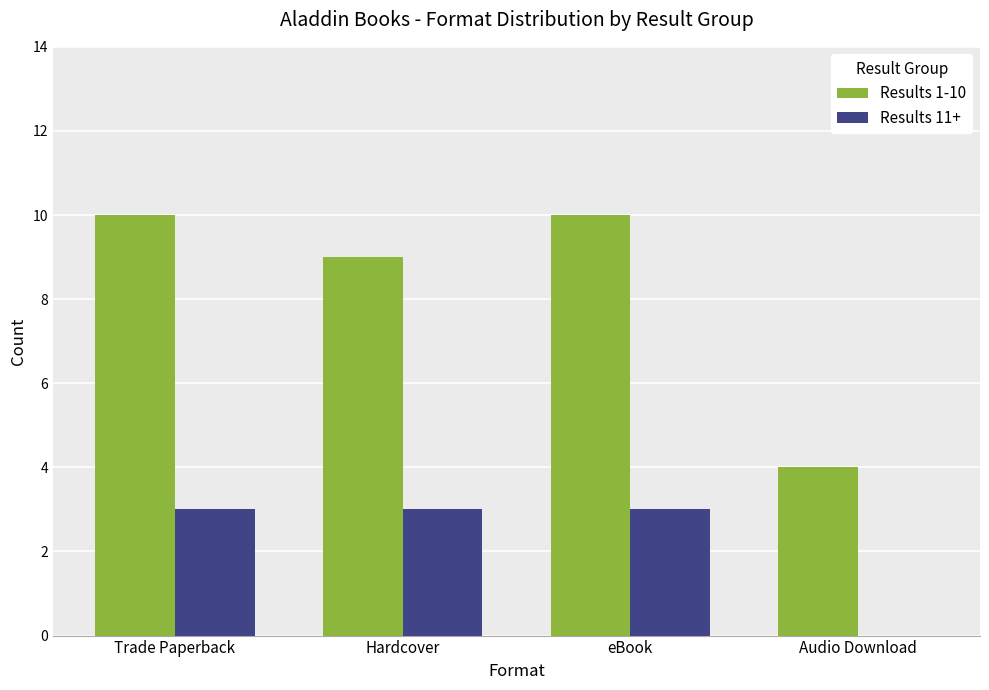

What is the total value across all series at Trade Paperback?

13